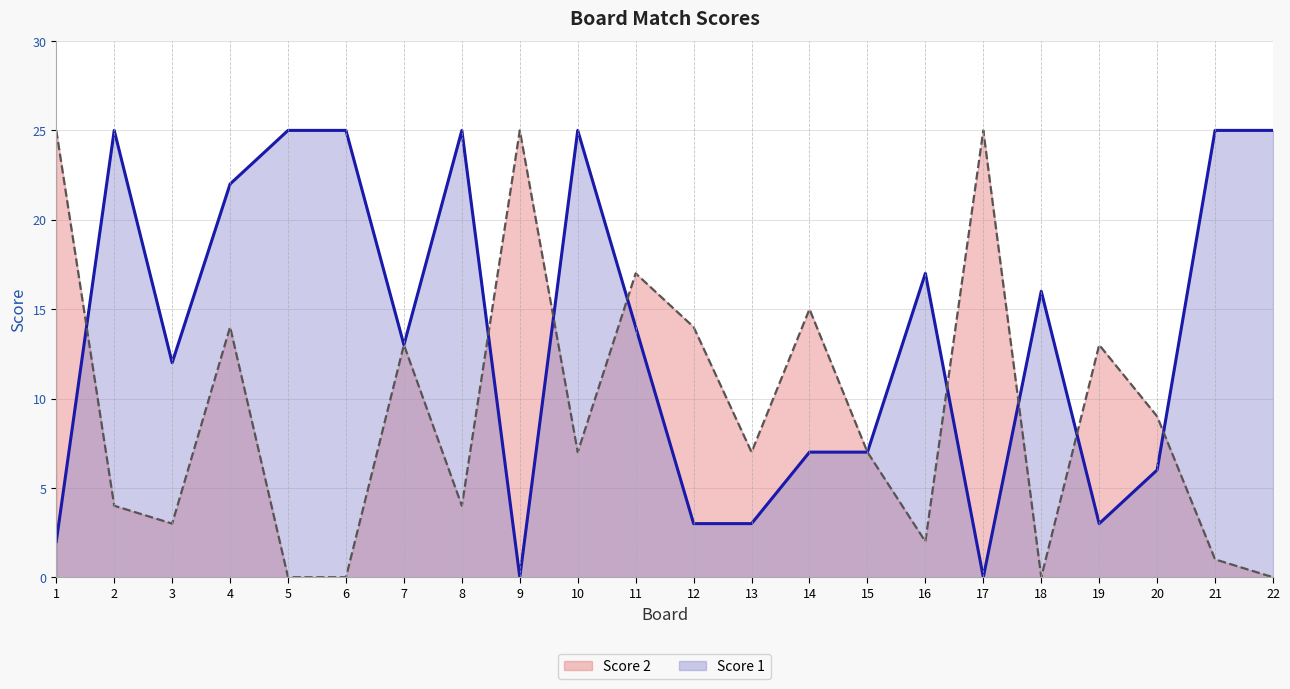

Reading left to right, extract all data points from this chart.

Score 1: 2	25	12	22	25	25	13	25	0	25	14	3	3	7	7	17	0	16	3	6	25	25
Score 2: 25	4	3	14	0	0	13	4	25	7	17	14	7	15	7	2	25	0	13	9	1	0